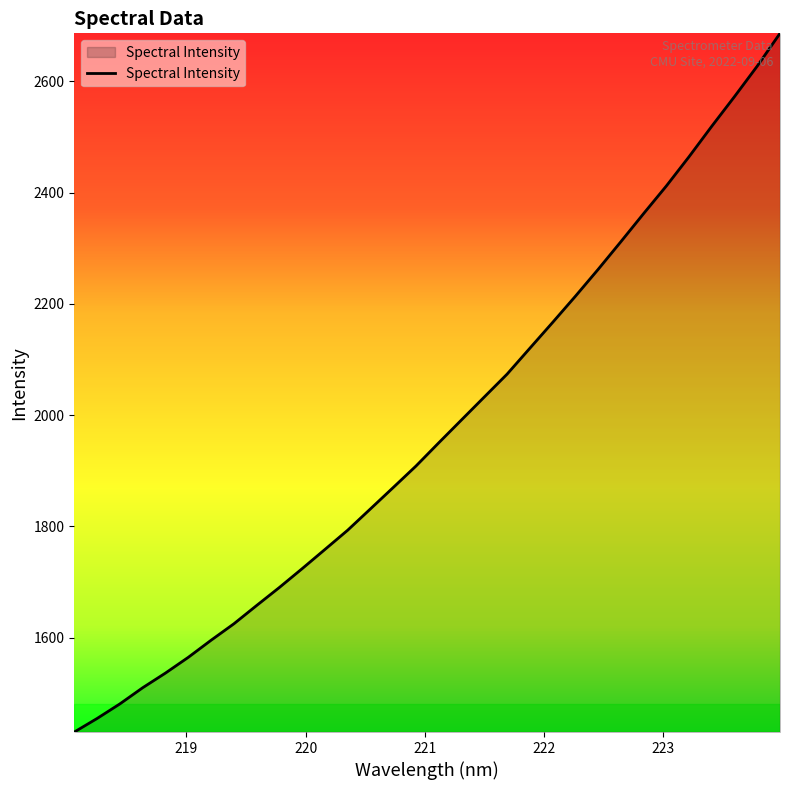

What is the maximum value shown in the chart?

2686.4